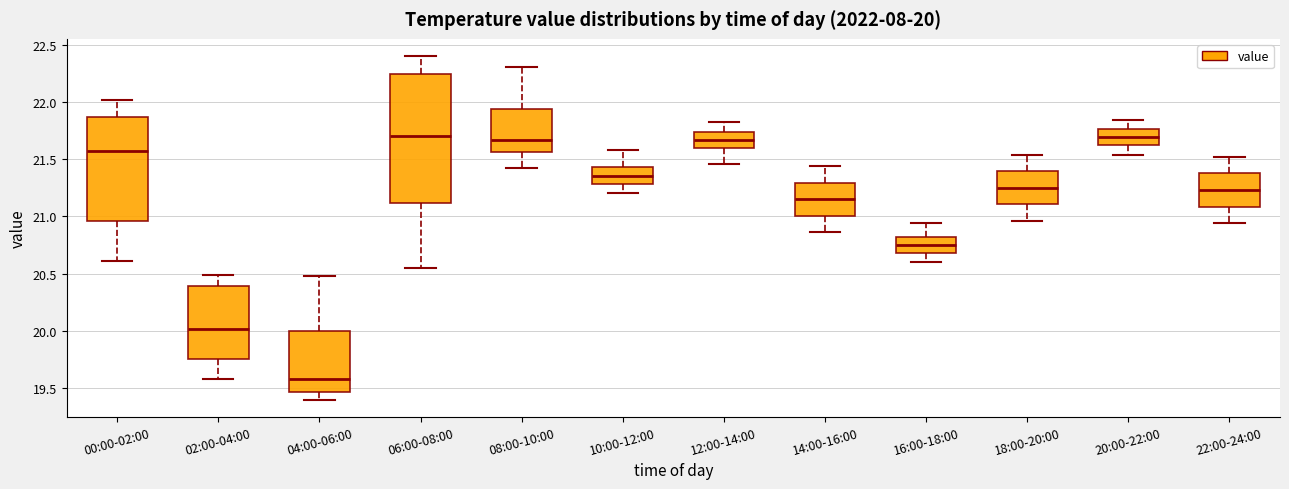

Which box is the tallest, from its lower edge to its upper edge?

06:00-08:00